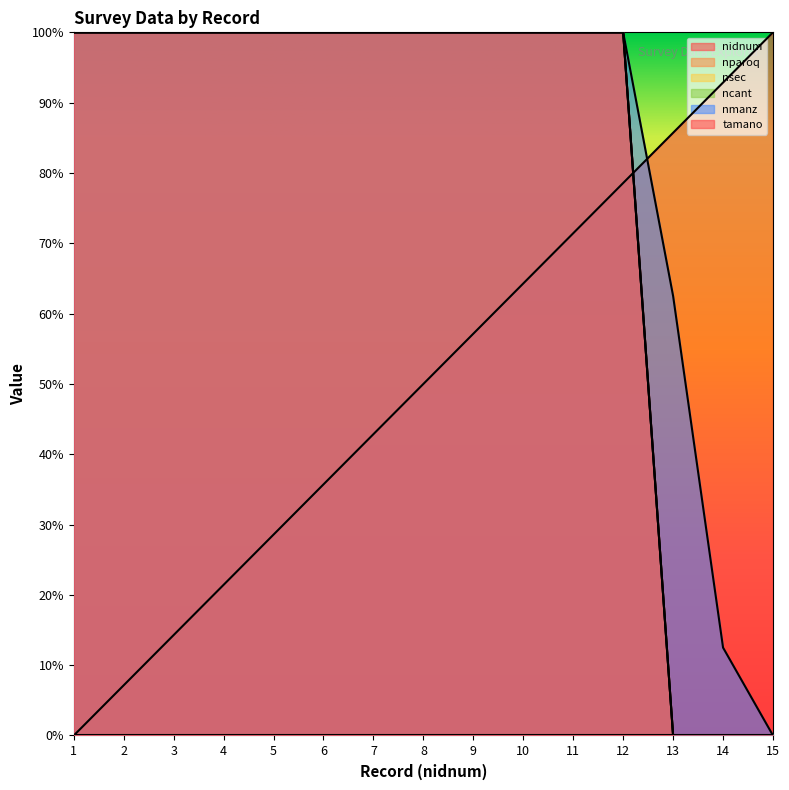

What is the difference between the maximum and minimum values in the nmanz series?

1.0